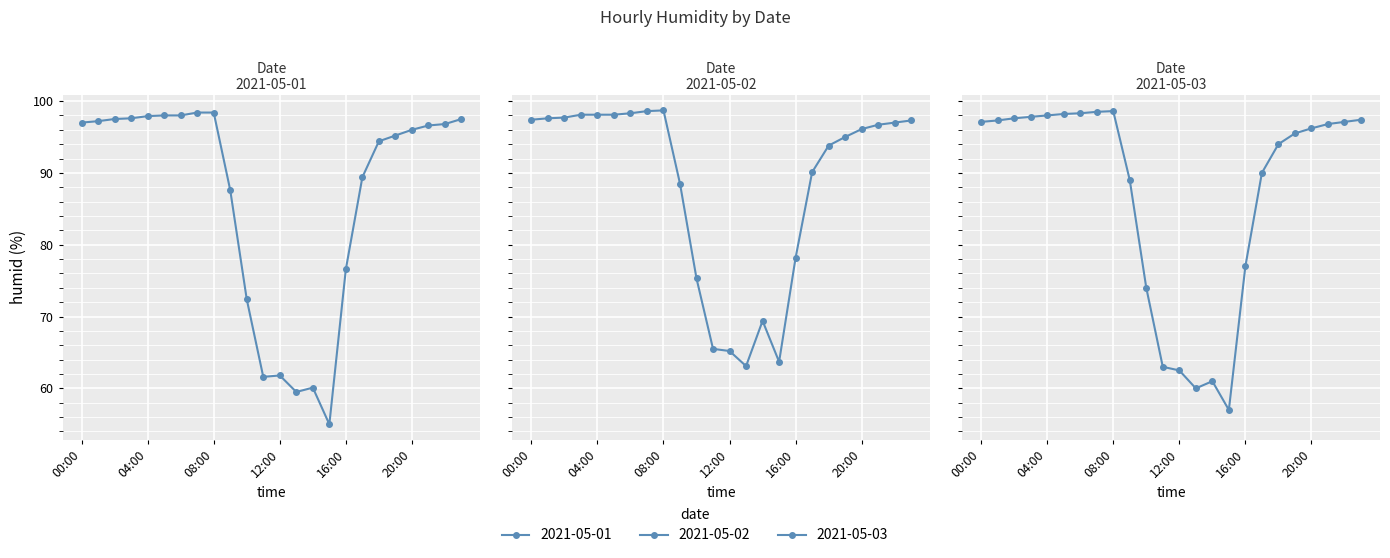

Does the chart display data point markers on the line(s)?

Yes